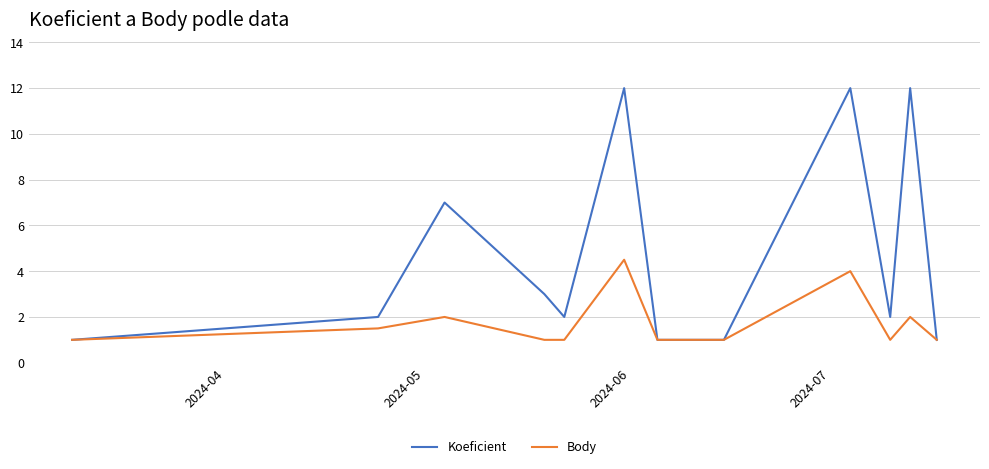

Reading left to right, what are all the values shown in this chart?

Koeficient: 1.0	2.0	7.0	3.0	2.0	12.0	1.0	1.0	12.0	2.0	12.0	1.0
Body: 1.0	1.5	2.0	1.0	1.0	4.5	1.0	1.0	4.0	1.0	2.0	1.0